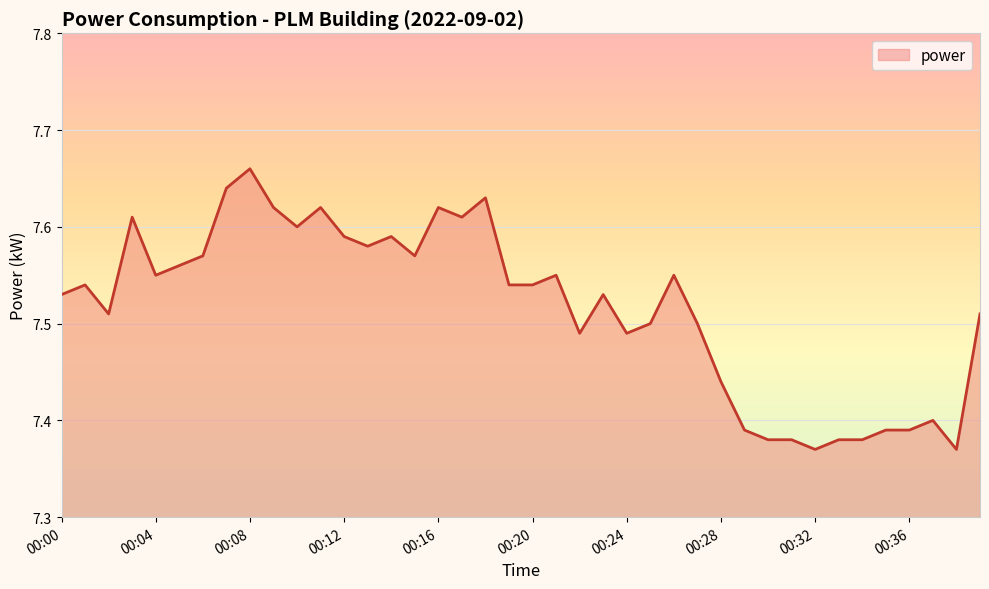

What is the difference between the maximum and minimum values?

0.3